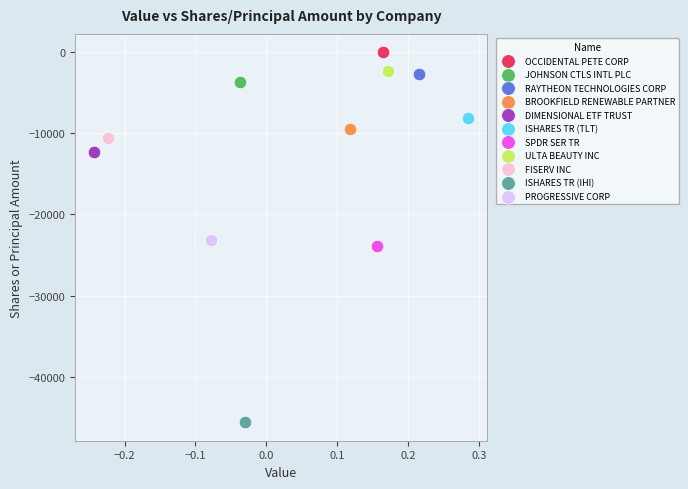

What are all the series names shown in the legend?

OCCIDENTAL PETE CORP, JOHNSON CTLS INTL PLC, RAYTHEON TECHNOLOGIES CORP, BROOKFIELD RENEWABLE PARTNER, DIMENSIONAL ETF TRUST, ISHARES TR (TLT), SPDR SER TR, ULTA BEAUTY INC, FISERV INC, ISHARES TR (IHI), PROGRESSIVE CORP